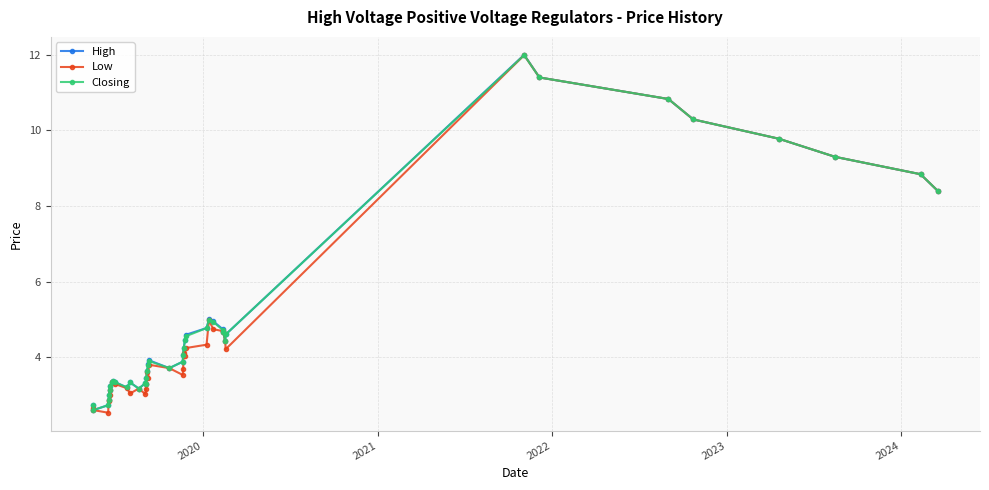

True or false: High has more than 1 points higher than both neighbors.

True